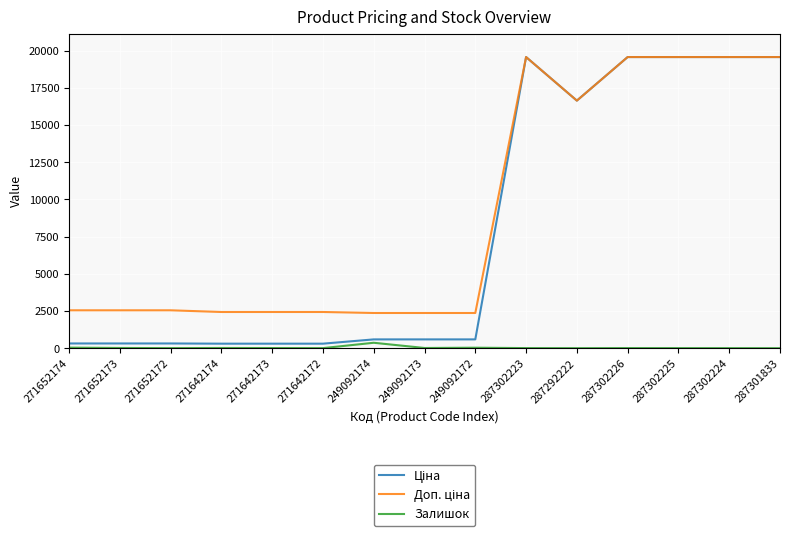

The Залишок series shows 0.0 at 287301833. True or false?

True